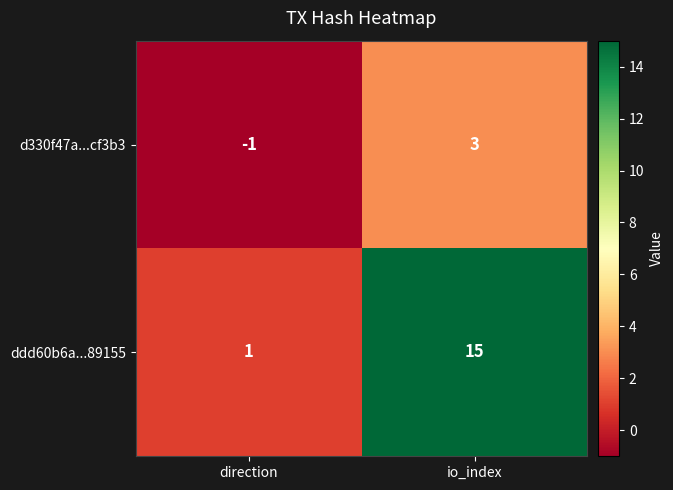

Which series changed the most between direction and io_index?

ddd60b6a...89155